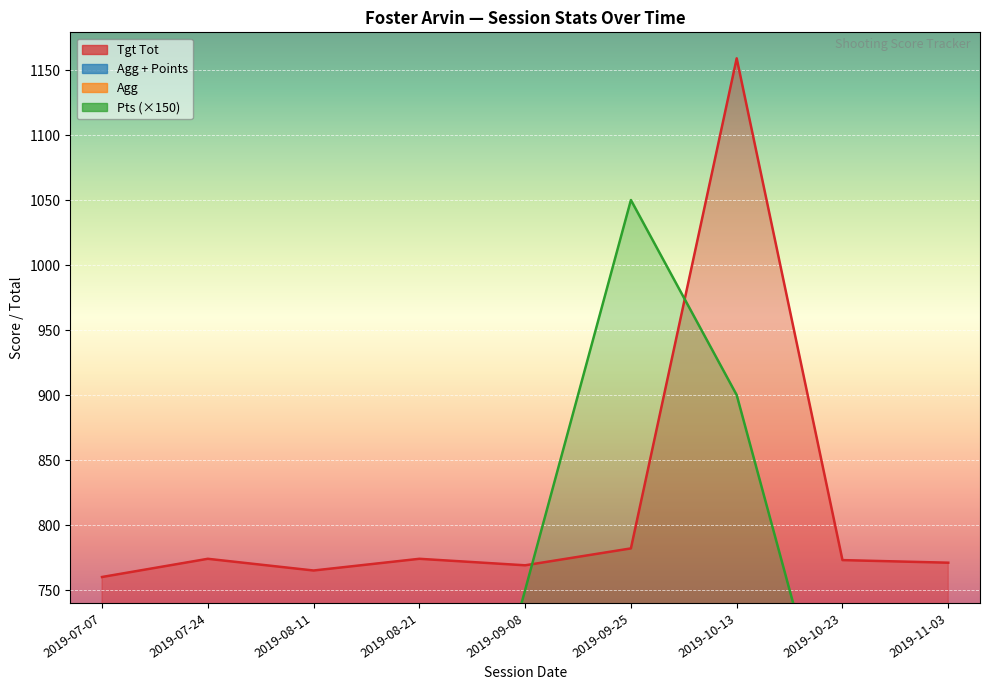

True or false: Agg + Points has more than 0 points higher than both neighbors.

True